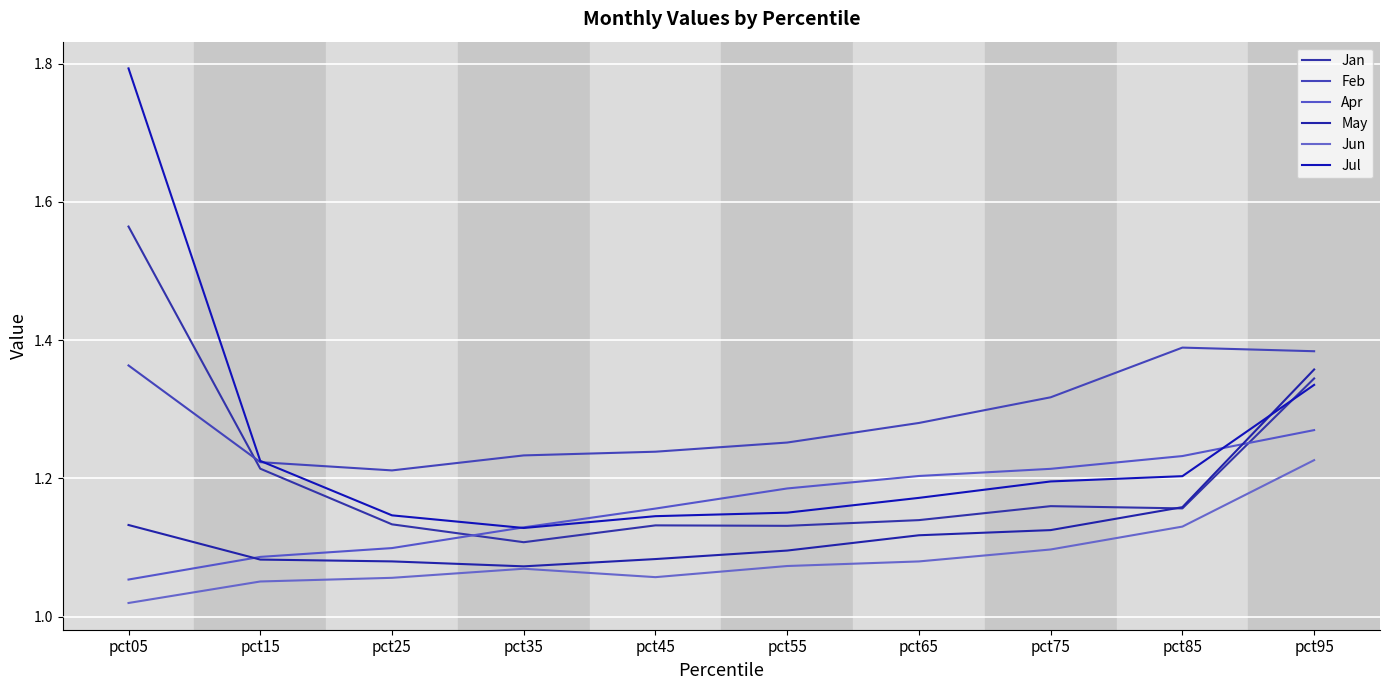

At which category does Jan reach its first local valley?

pct35